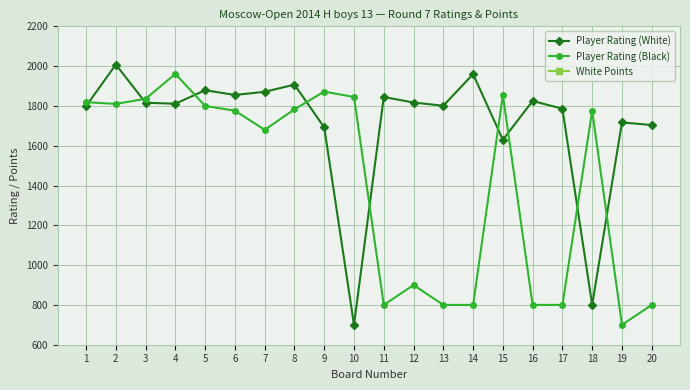

What is the total value across all series at 12?

2721.0